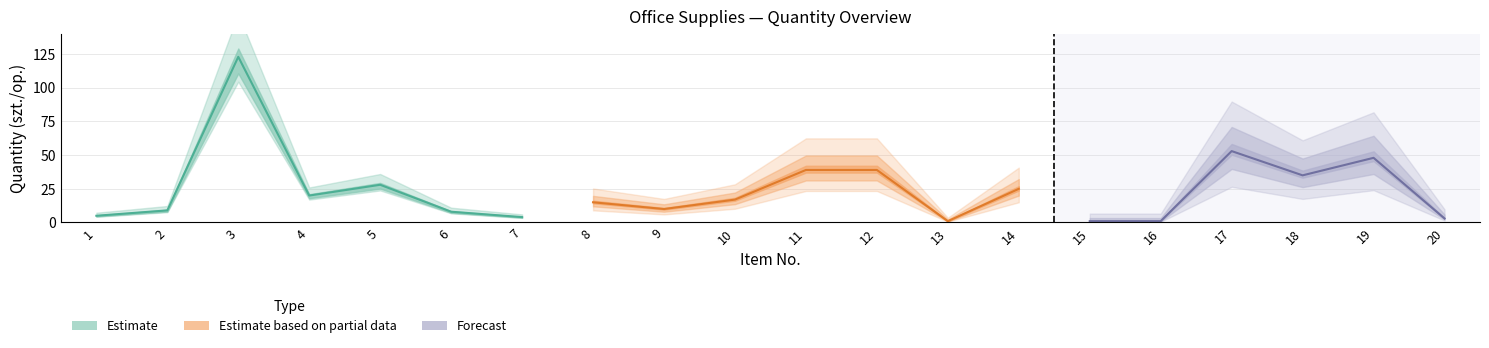

At which category is the sum across all series the highest?

3